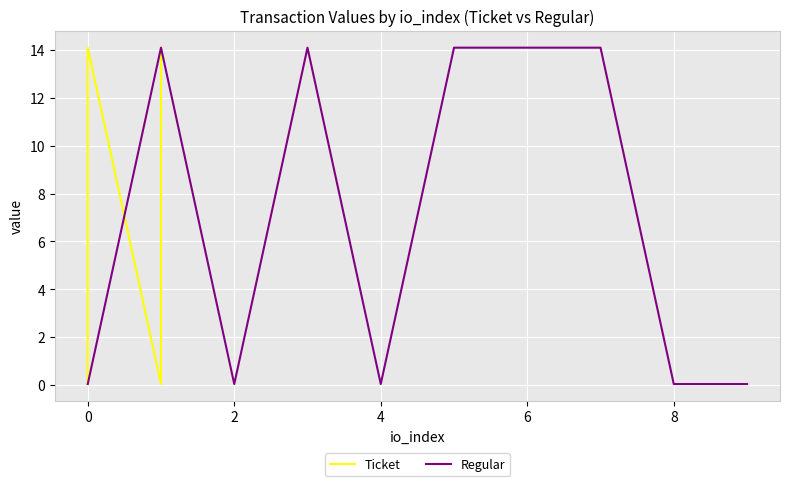

The Regular series shows 0.0 at 4. True or false?

True